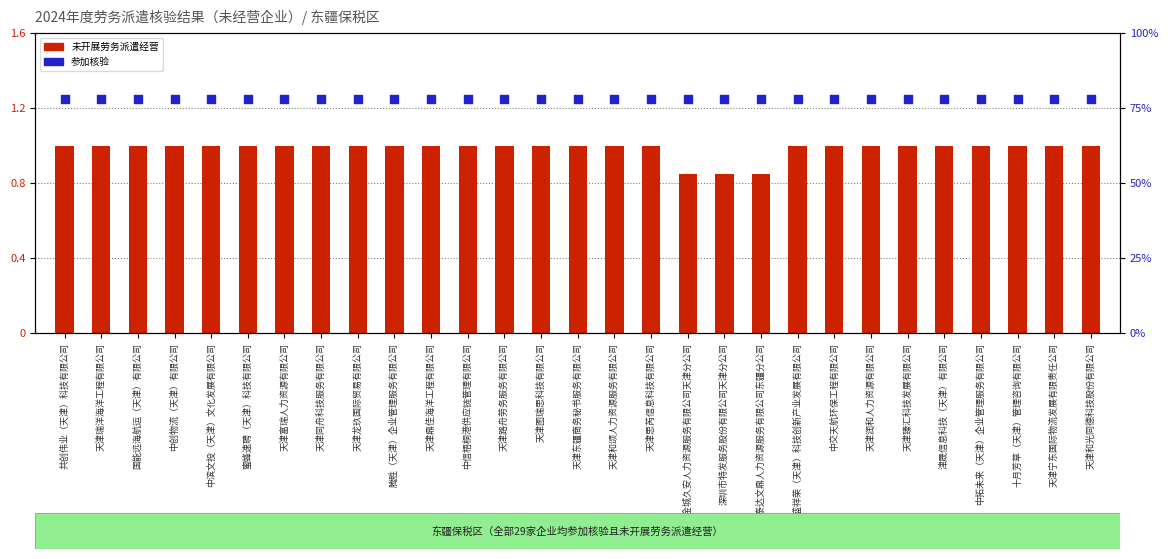

Is the value of 参加核验 at 天津图瑞思科技有限公司 greater than the value of 未开展劳务派遣经营 at 耘盛祥荣（天津）科技创新产业发展有限公司?

Yes